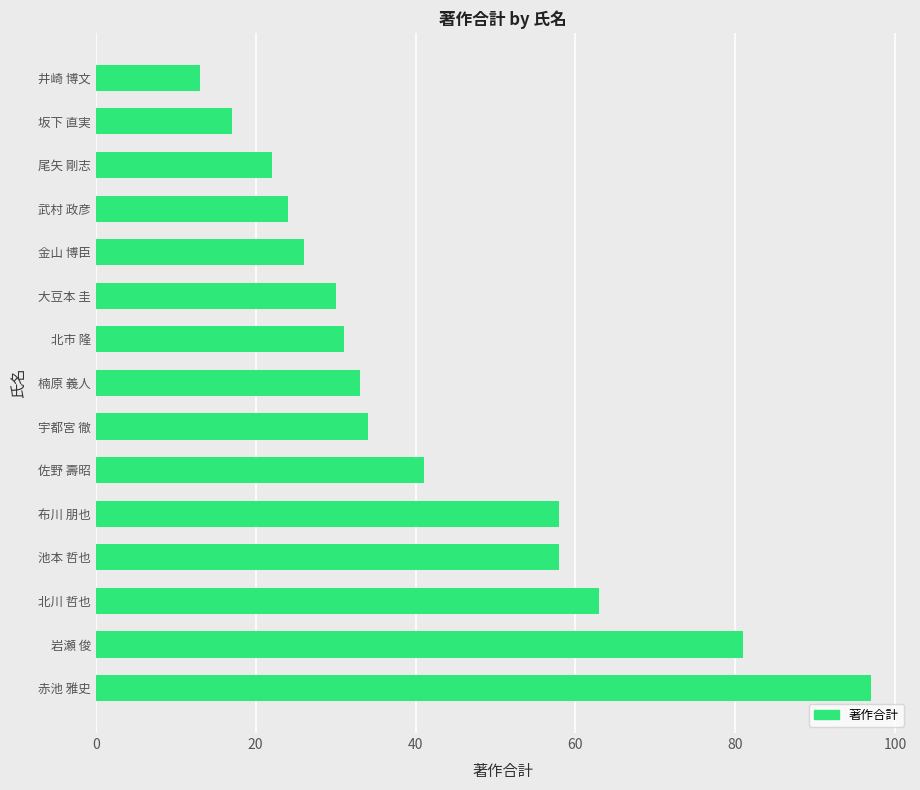

What is the difference between the values at 宇都宮 徹 and 北川 哲也?

29